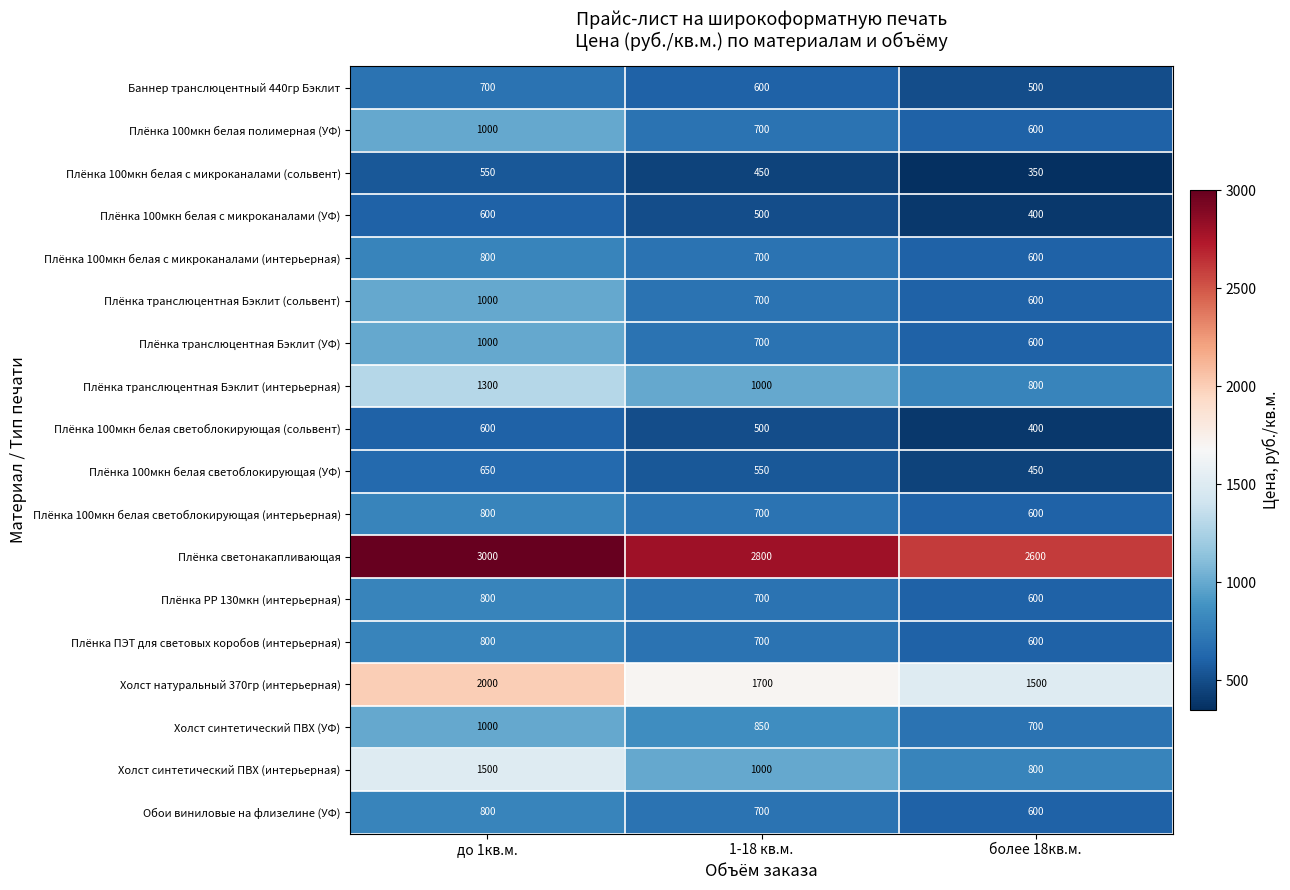

The Плёнка 100мкн белая светоблокирующая (УФ) series shows 550 at 1-18 кв.м.. True or false?

True